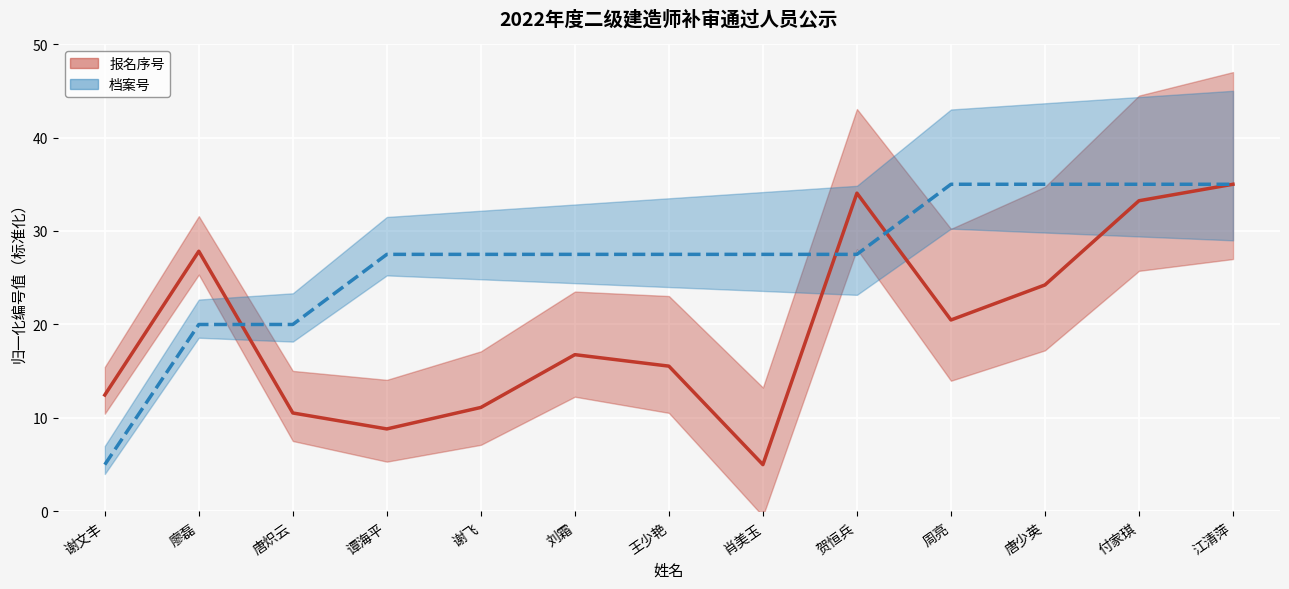

Reading left to right, what are all the values shown in this chart?

报名序号: 谢文丰=12.5	廖磊=27.8	唐炽云=10.5	谭海平=8.8	谢飞=11.1	刘霜=16.8	王少艳=15.5	肖美玉=5.0	贺恒兵=34.1	周亮=20.5	唐少英=24.2	付家琪=33.2	江清萍=35.0
档案号: 谢文丰=5.0	廖磊=20.0	唐炽云=20.0	谭海平=27.5	谢飞=27.5	刘霜=27.5	王少艳=27.5	肖美玉=27.5	贺恒兵=27.5	周亮=35.0	唐少英=35.0	付家琪=35.0	江清萍=35.0